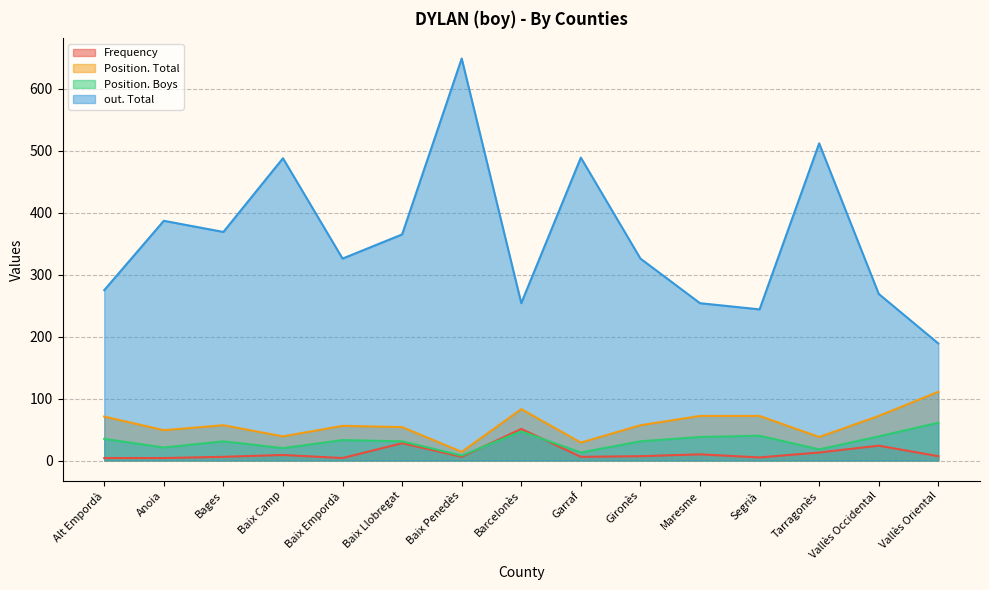

Reading left to right, transcribe all the data shown in this chart.

Frequency: 4	4	6	9	4	28	6	51	6	7	10	5	13	24	7
Position. Total: 71	49	57	39	56	54	14	83	29	57	72	72	38	72	111
Position. Boys: 35	21	31	20	33	31	8	47	13	31	38	40	18	39	61
out. Total: 275	387	369	488	326	365	649	254	489	326	254	244	512	269	189